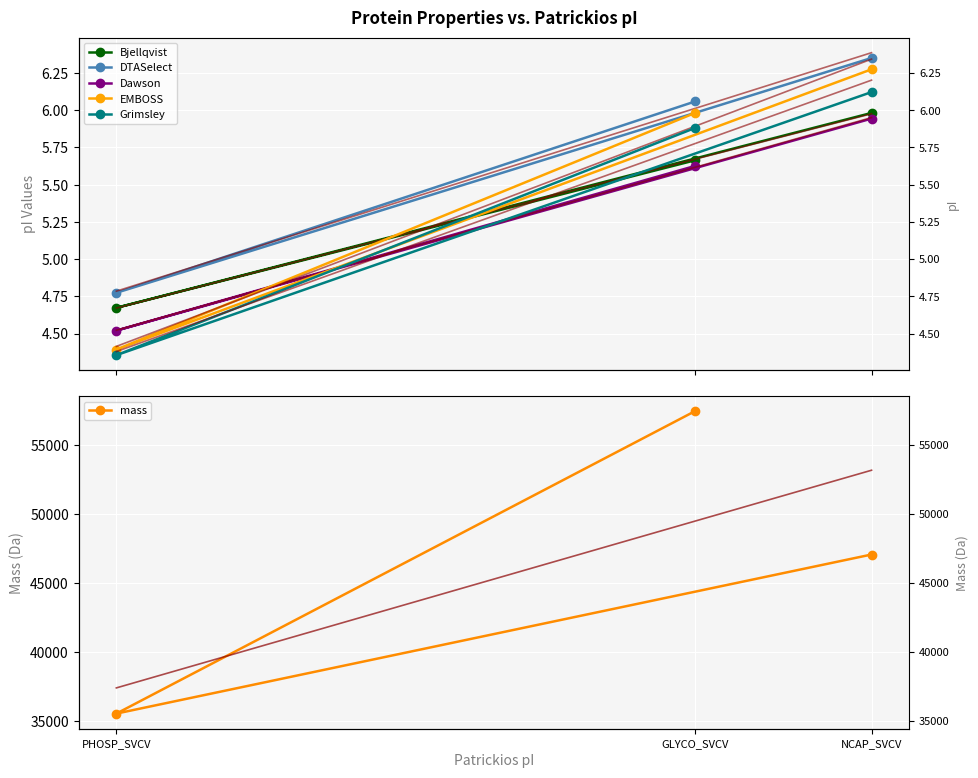

Which category has the lowest value in the Bjellqvist series?

PHOSP_SVCV